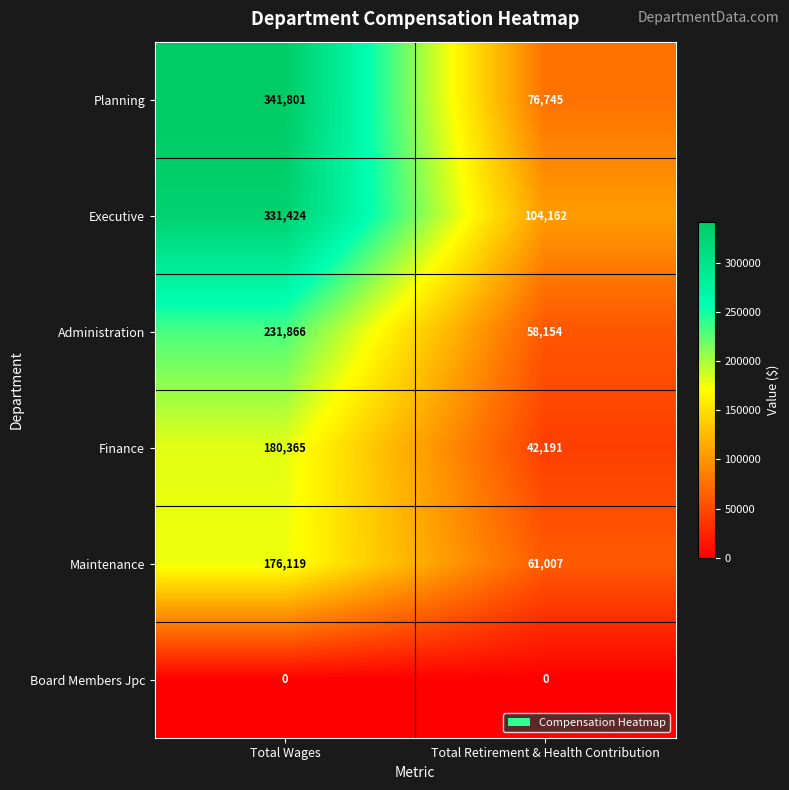

True or false: Planning has a value of 19842 at Total Retirement & Health Contribution.

False